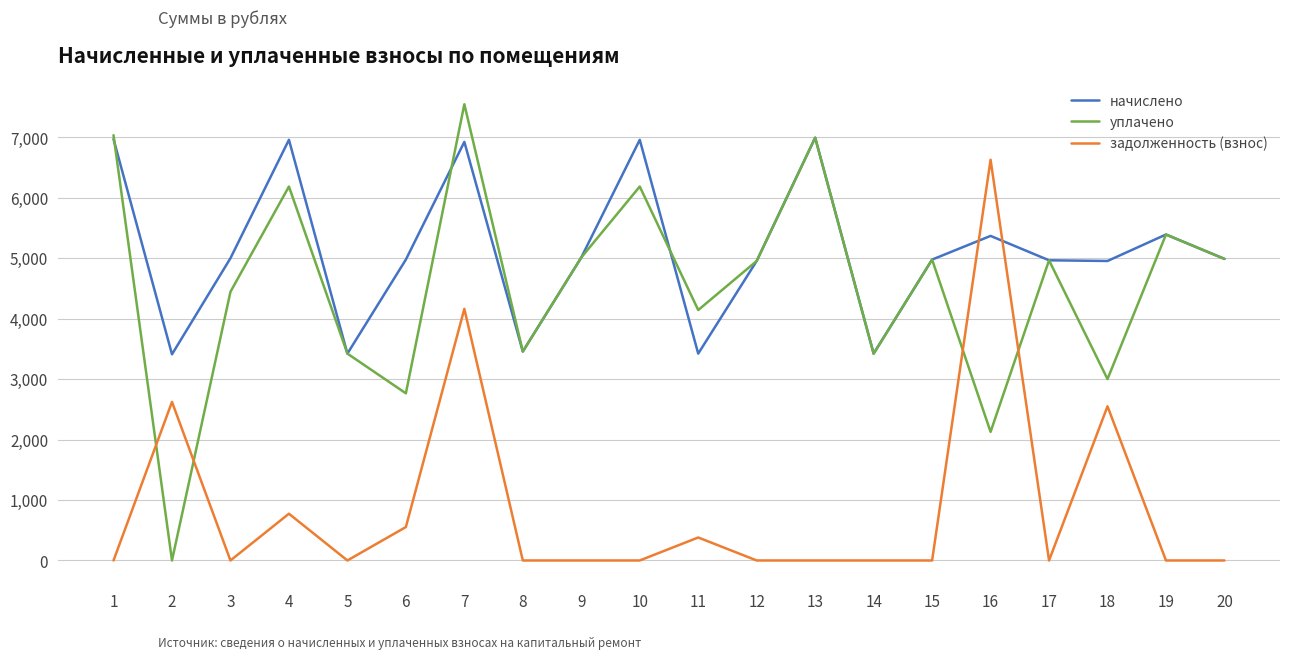

At how many categories does at least one series exceed 3018?

20